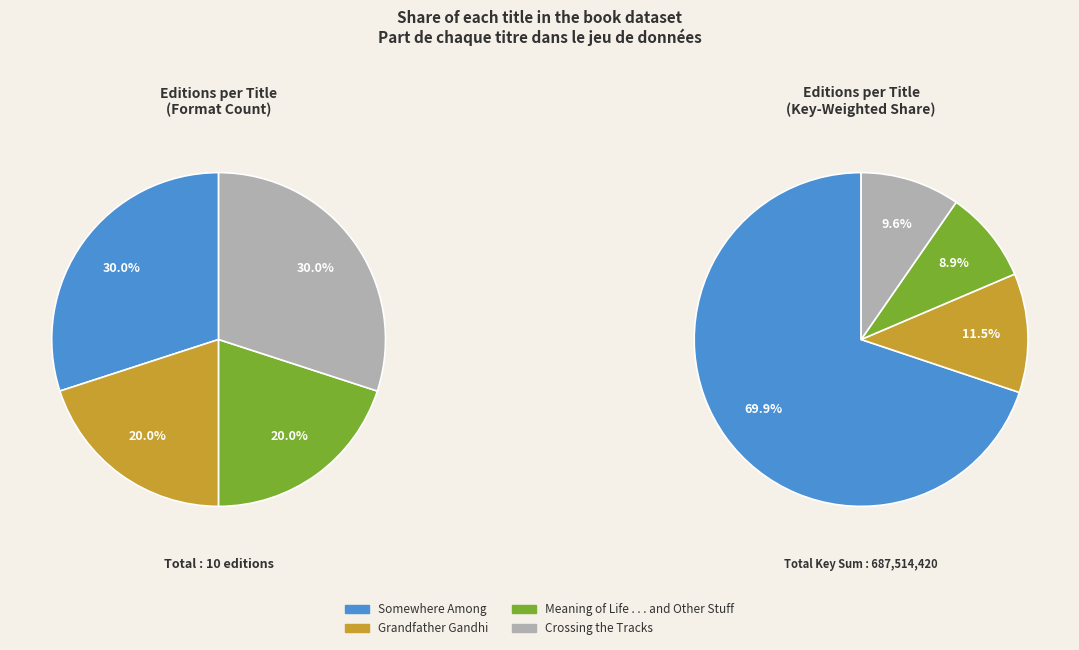

What is the change in value from Grandfather Gandhi to Crossing the Tracks?

-13103979